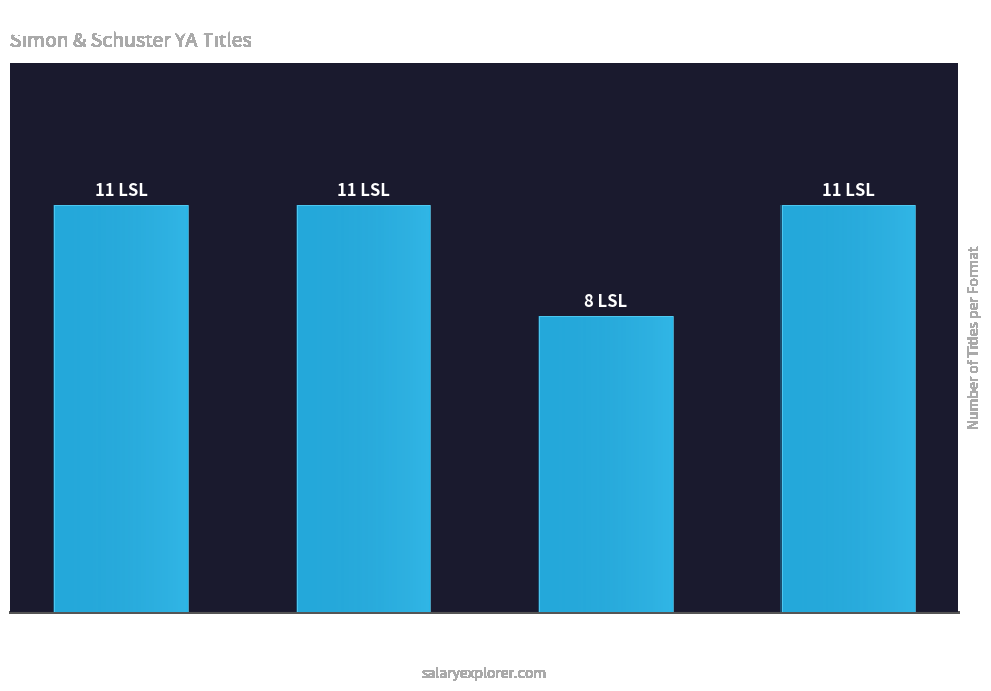

The value at Hardcover is 5. True or false?

False